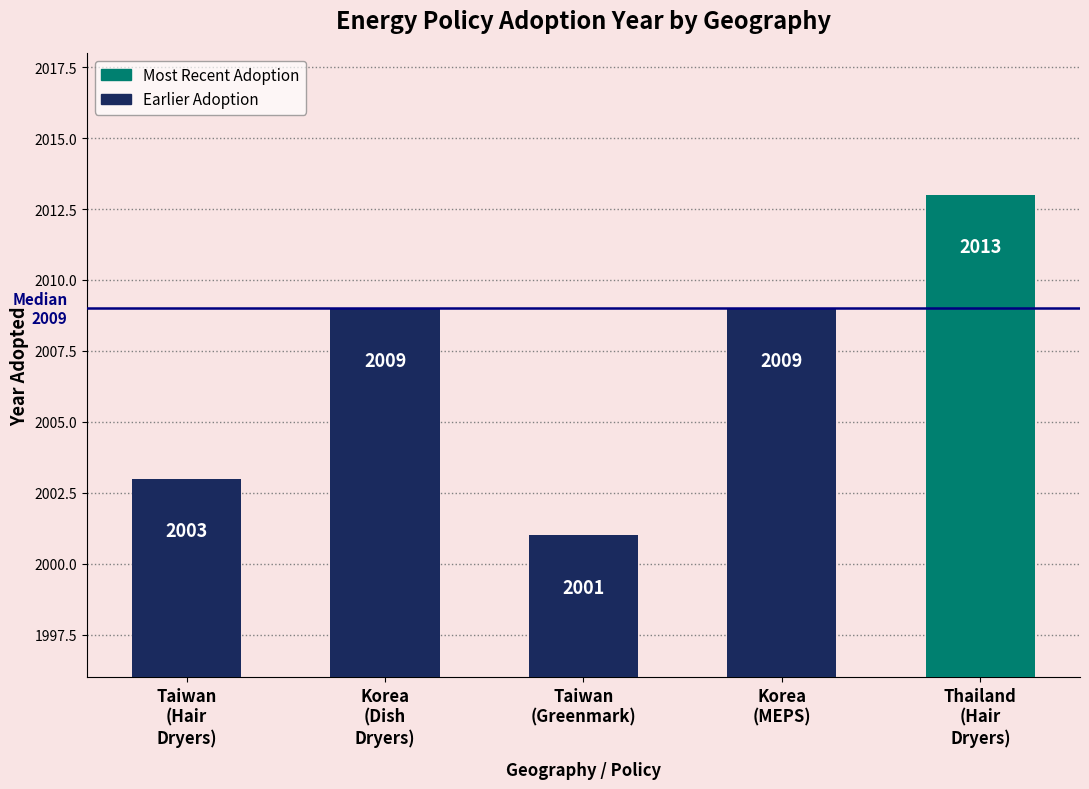

What is the label of the 1st bar from the left?

Taiwan
(Hair
Dryers)